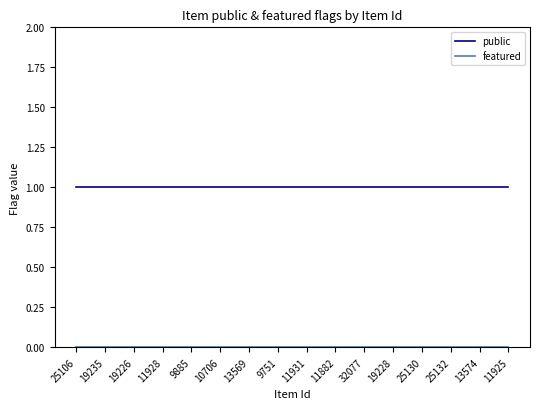

Which series has the largest total across all categories?

public